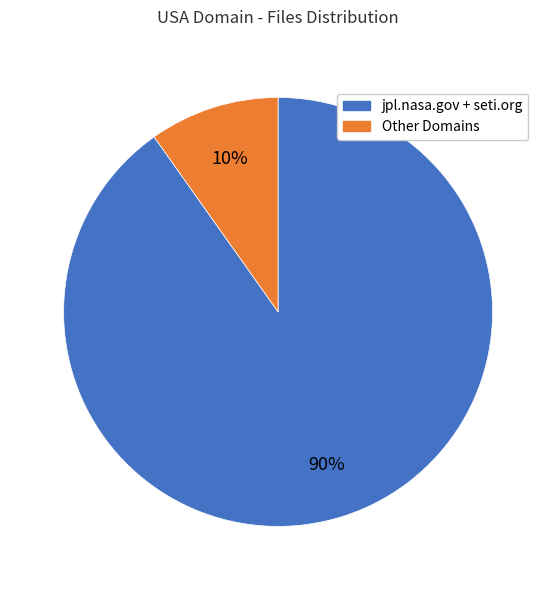

Is there any slice that represents more than half of the pie?

Yes